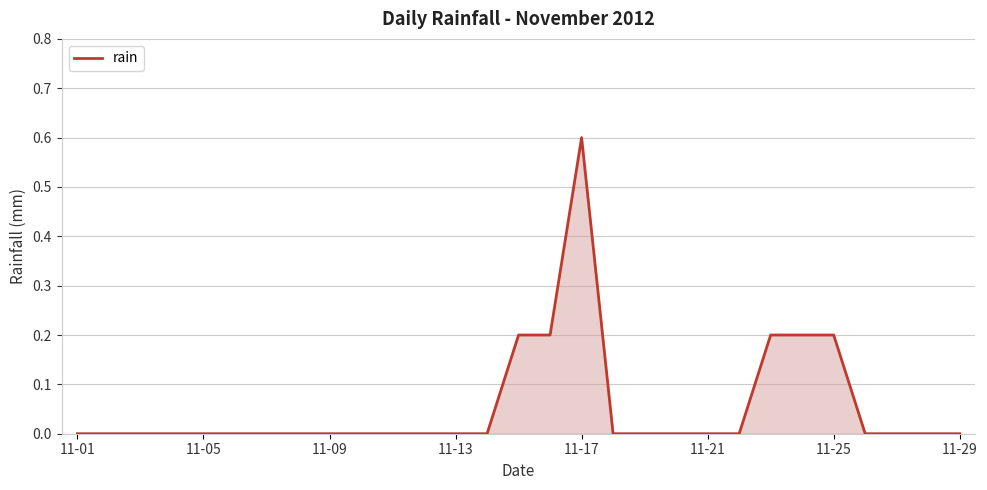

Reading left to right, extract all data points from this chart.

0.0	0.0	0.0	0.0	0.0	0.0	0.0	0.0	0.0	0.0	0.0	0.0	0.0	0.0	0.2	0.2	0.6	0.0	0.0	0.0	0.0	0.0	0.2	0.2	0.2	0.0	0.0	0.0	0.0